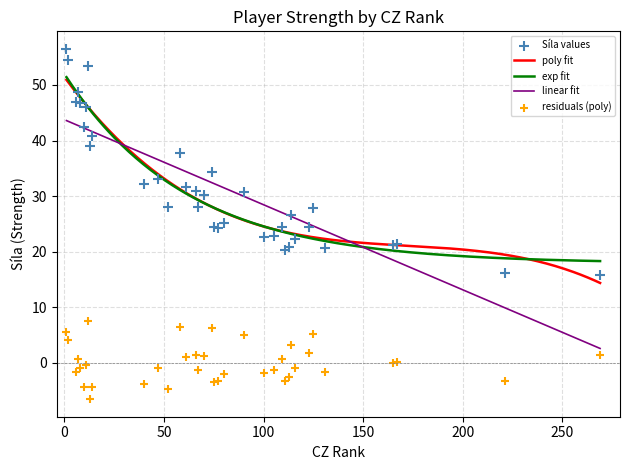

What is the ratio of the value at 40 to the value at 123?

1.3